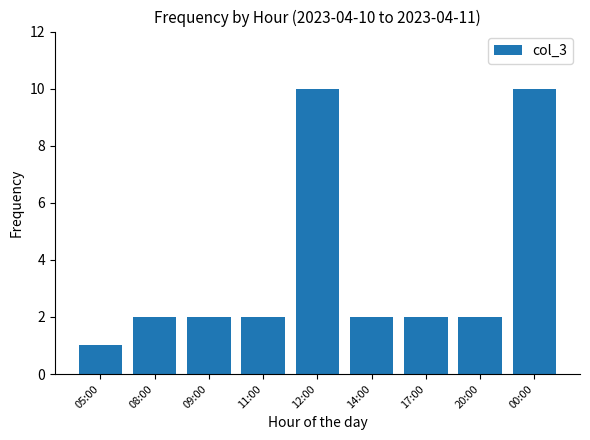

Count the number of categories in the chart.

9